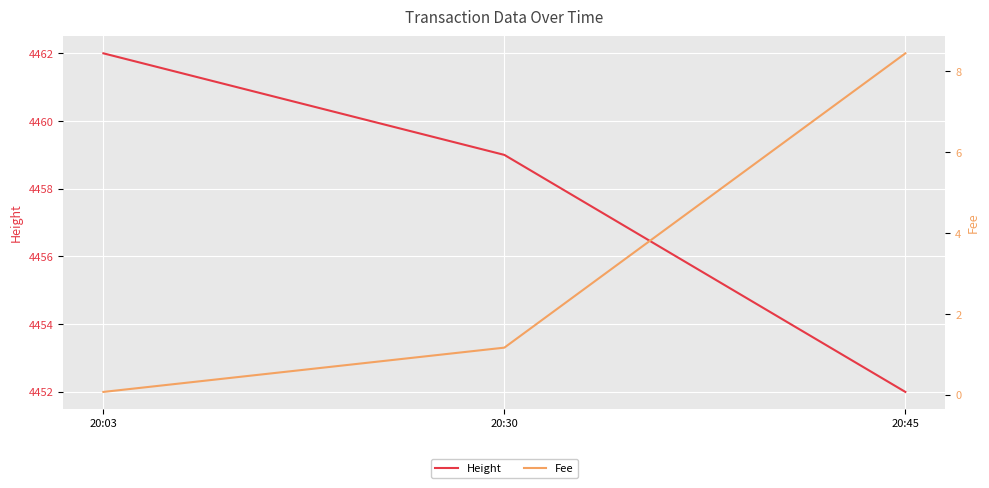

Reading left to right, what are all the values shown in this chart?

Height: 20:03=4462.0	20:30=4459.0	20:45=4452.0
Fee: 20:03=0.1	20:30=1.2	20:45=8.4